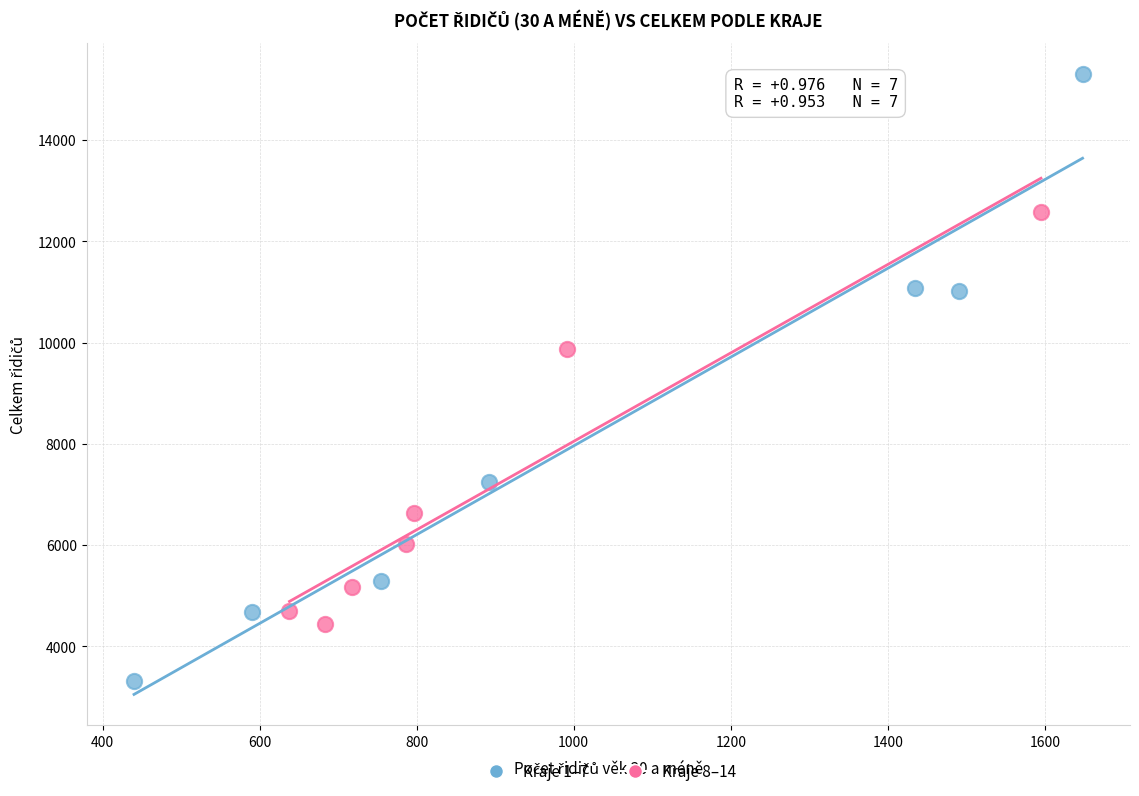

What are all the series names shown in the legend?

Kraje 1–7, Kraje 8–14